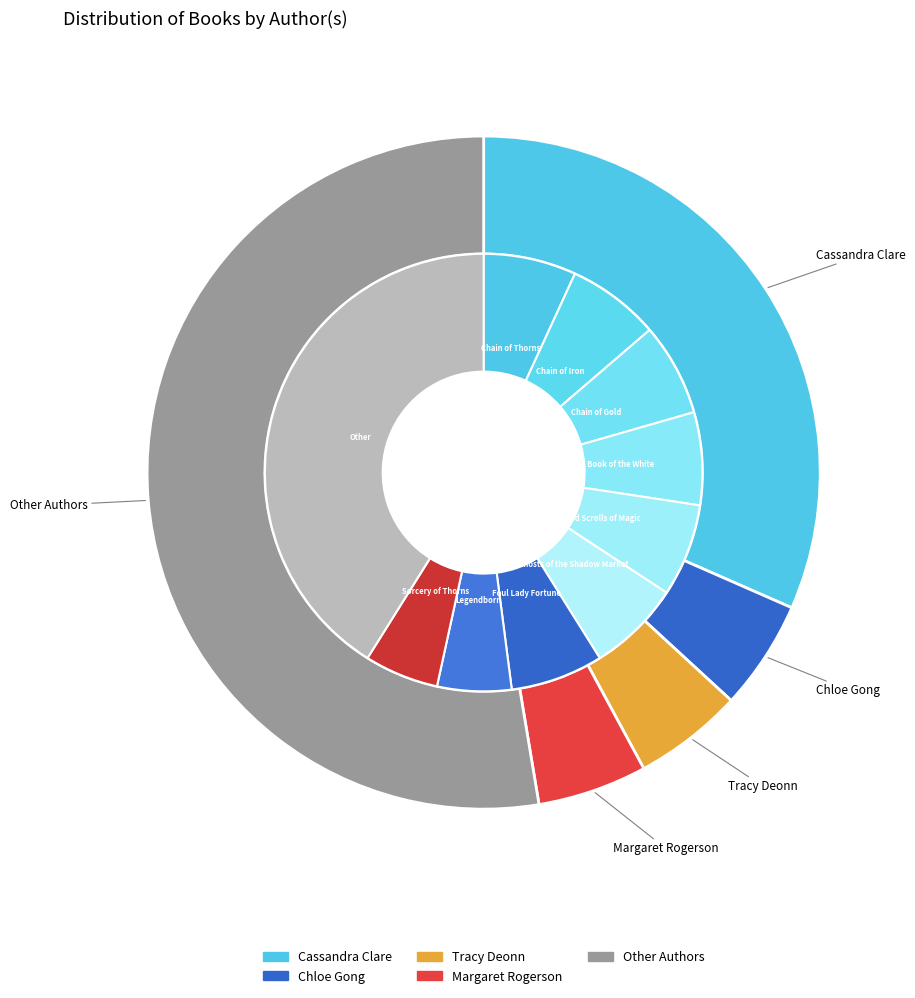

Which has a higher value, Other Authors or Margaret Rogerson?

Other Authors